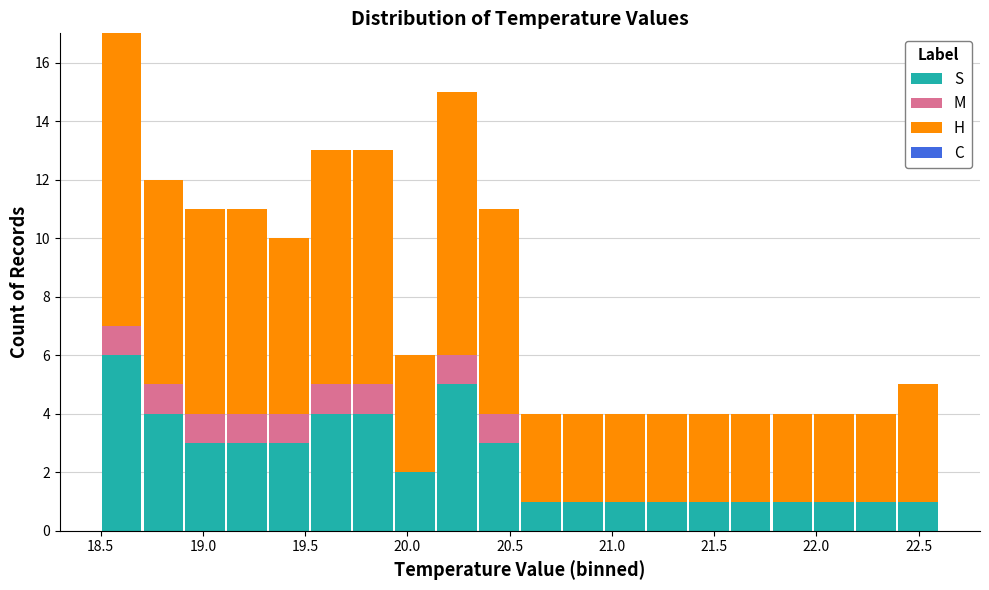

Reading left to right, transcribe this chart: for each stacked bar, give the range it covers on the x-axis and its total height. Neither the bar edges nor the heights are printed on the chart, so give them approximately, as read against the axes.

18.500 to 18.705: 17
18.705 to 18.910: 12
18.910 to 19.115: 11
19.115 to 19.320: 11
19.320 to 19.525: 10
19.525 to 19.730: 13
19.730 to 19.935: 13
19.935 to 20.140: 6
20.140 to 20.345: 15
20.345 to 20.550: 11
20.550 to 20.755: 4
20.755 to 20.960: 4
20.960 to 21.165: 4
21.165 to 21.370: 4
21.370 to 21.575: 4
21.575 to 21.780: 4
21.780 to 21.985: 4
21.985 to 22.190: 4
22.190 to 22.395: 4
22.395 to 22.600: 5